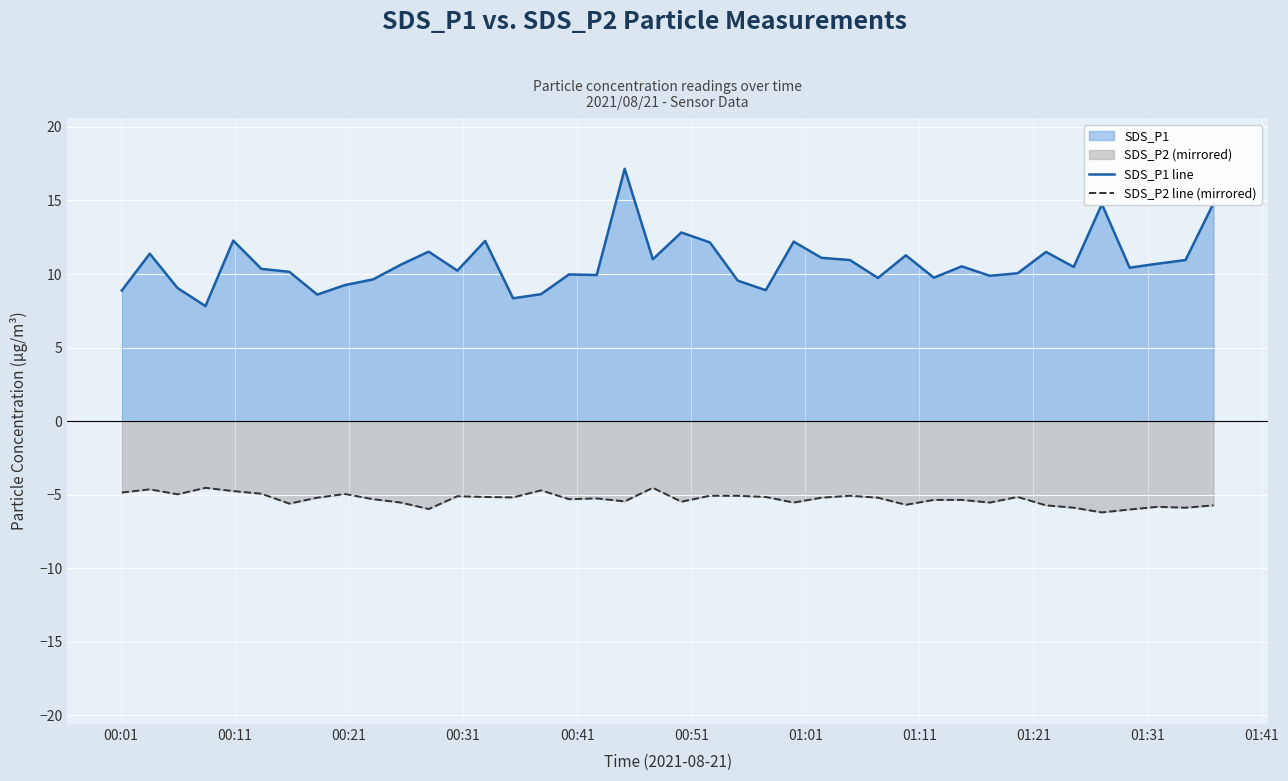

Which series has the largest total across all categories?

SDS_P1 line